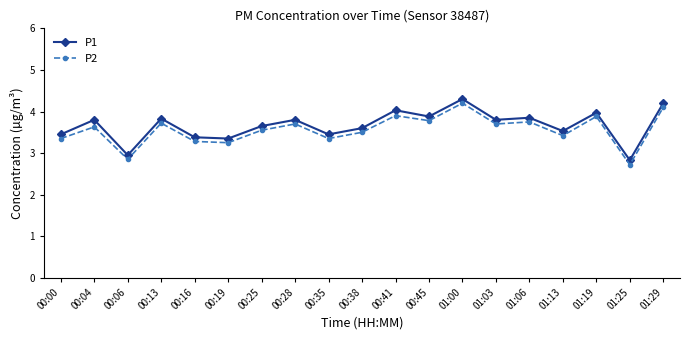

Which category has the lowest value in the P1 series?

01:25